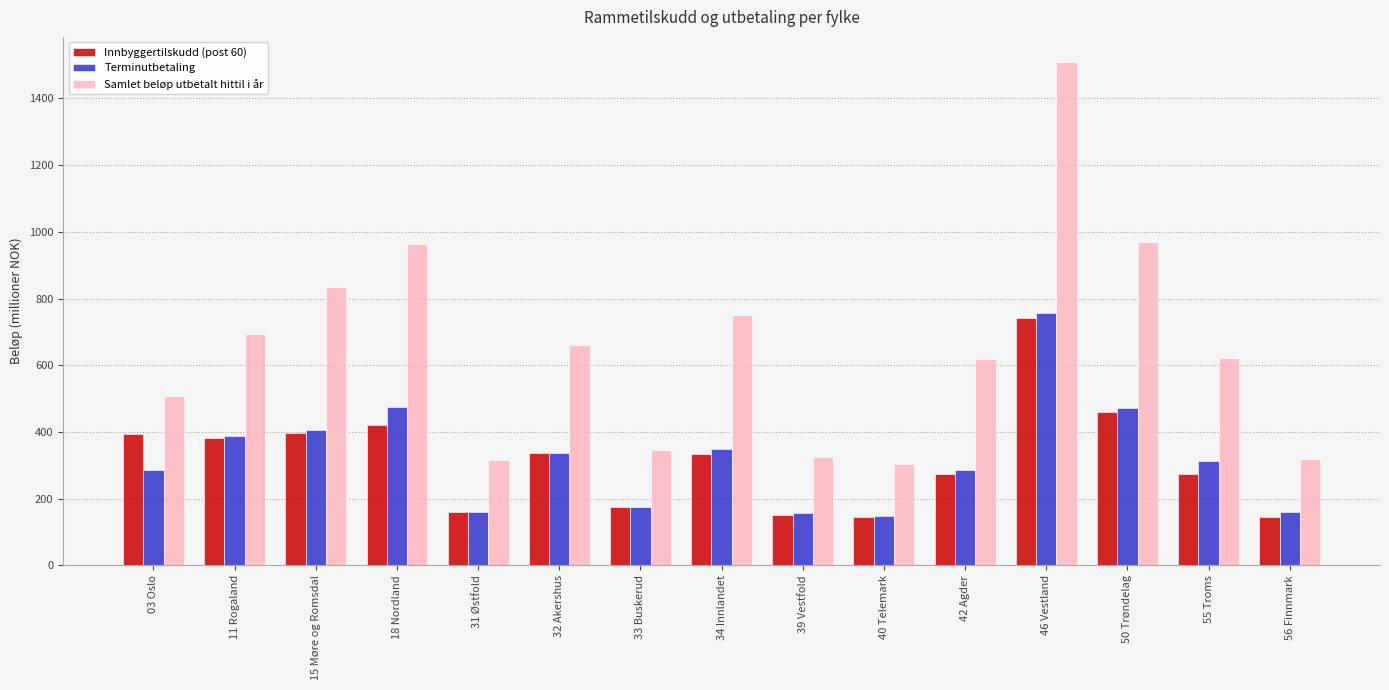

Where is Innbyggertilskudd (post 60) nearest to the value 442?

50 Trøndelag